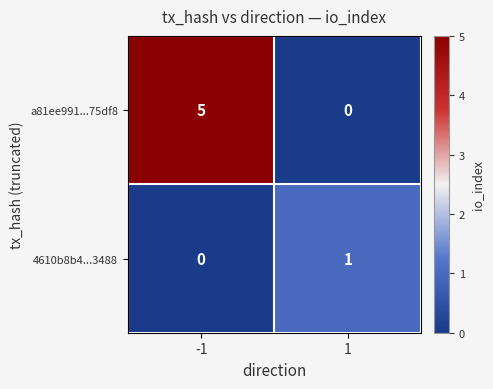

What is the difference between the a81ee991...75df8 values at -1 and 1?

5